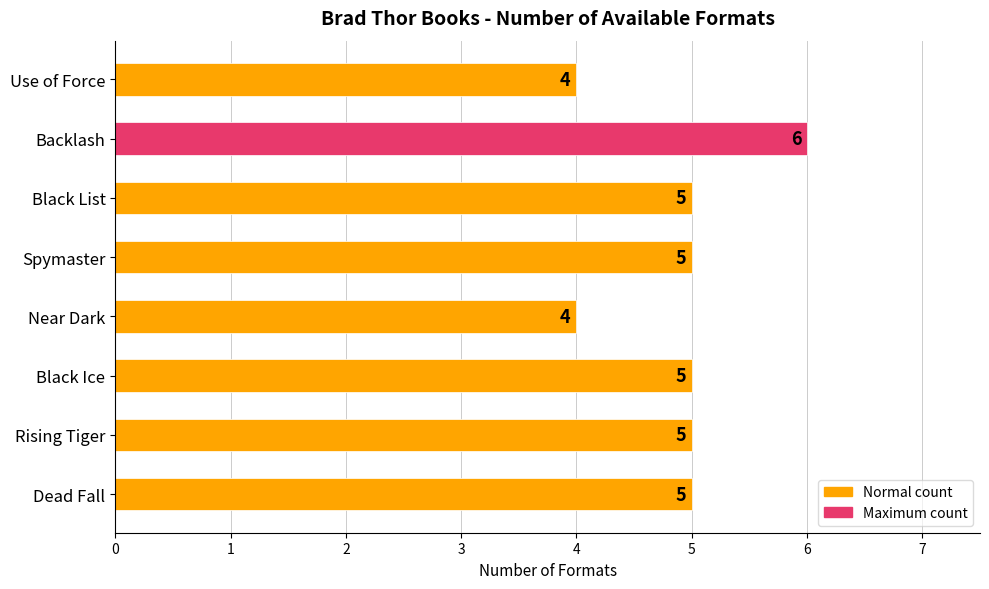

What is the difference between the maximum and minimum values?

2